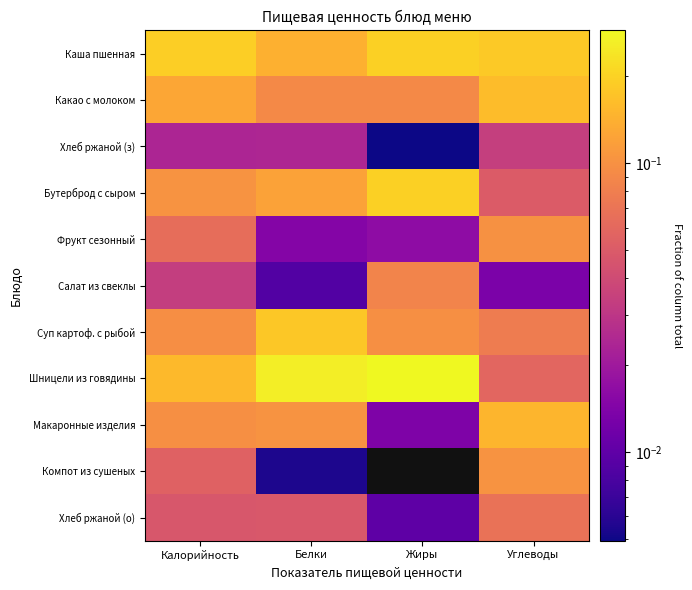

Which label corresponds to the smallest value in the chart?

Жиры